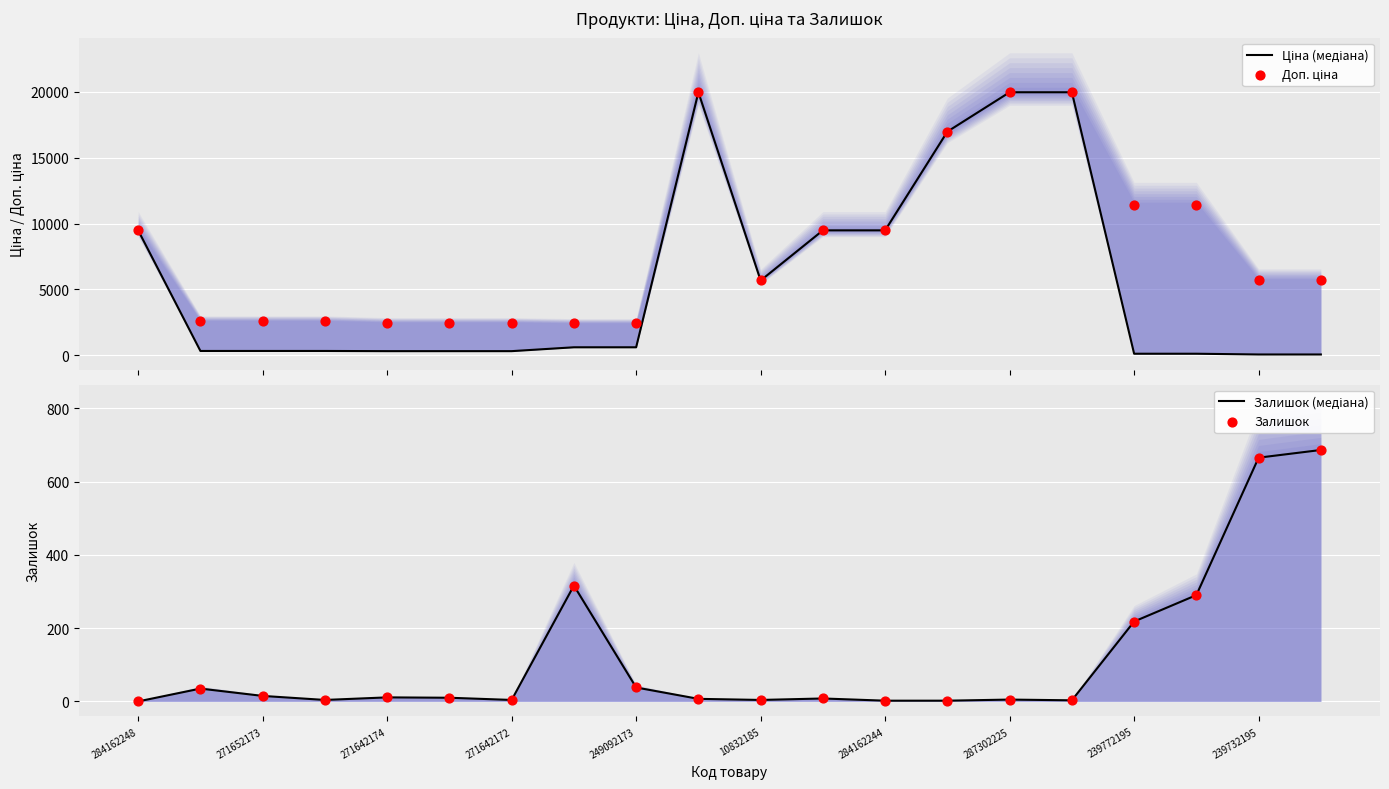

Is the value of Залишок at 11 greater than the value of Ціна (медіана) at 10832185?

No